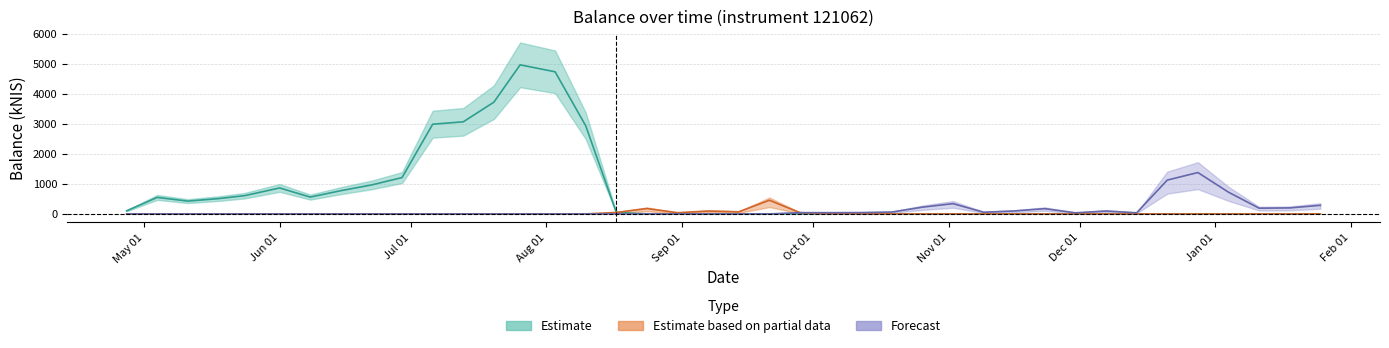

What is the difference between the second highest and minimum values in the Estimate series?

4743.9